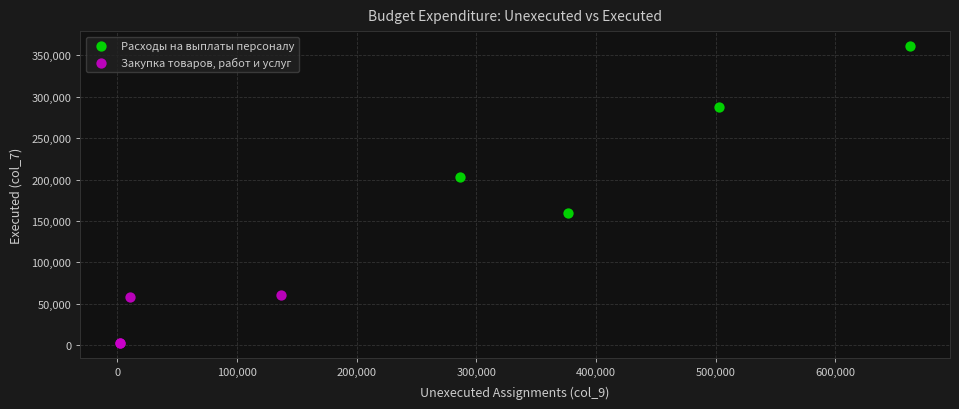

What are all the series names shown in the legend?

Расходы на выплаты персоналу, Закупка товаров, работ и услуг